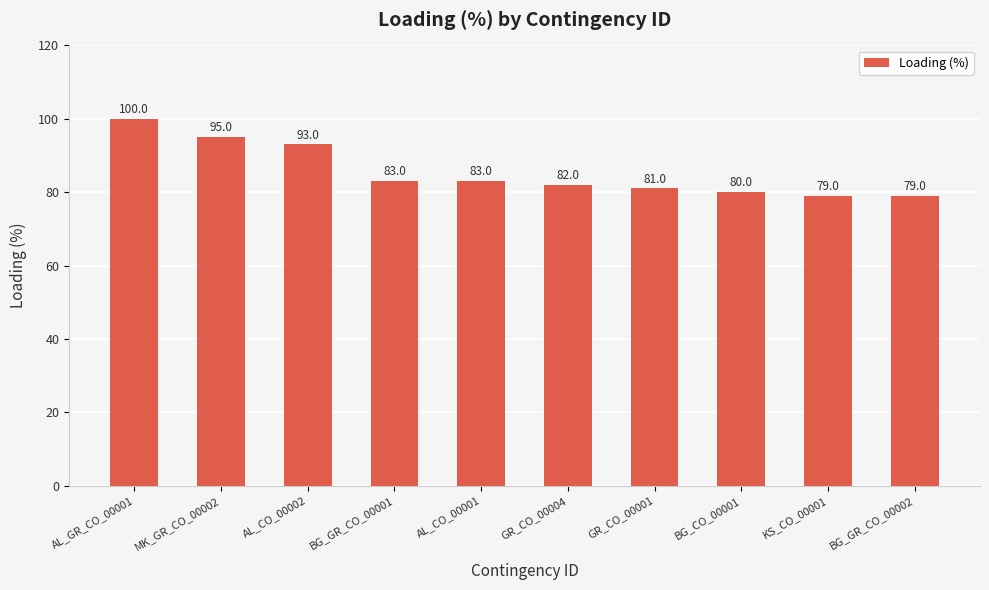

What is the label of the 7th bar from the left?

GR_CO_00001